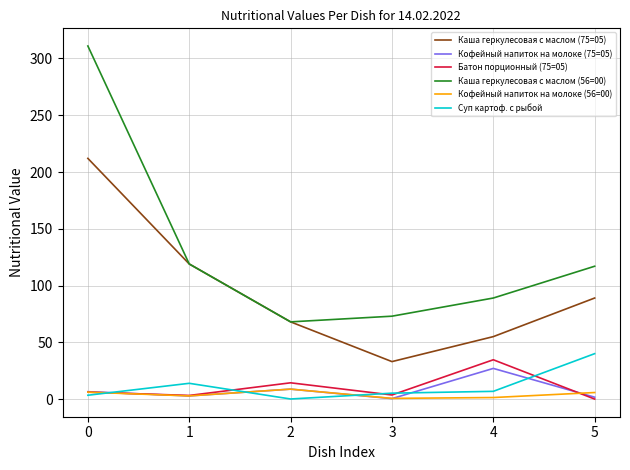

True or false: Кофейный напиток на молоке (75=05) has more than 2 points higher than both neighbors.

False